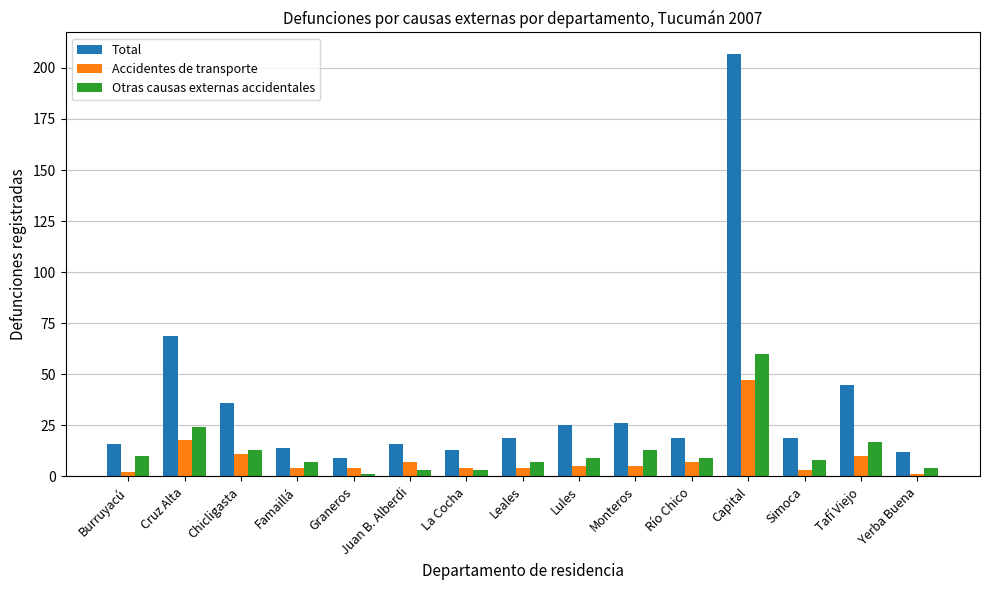

What is the sum of all Accidentes de transporte values?

132